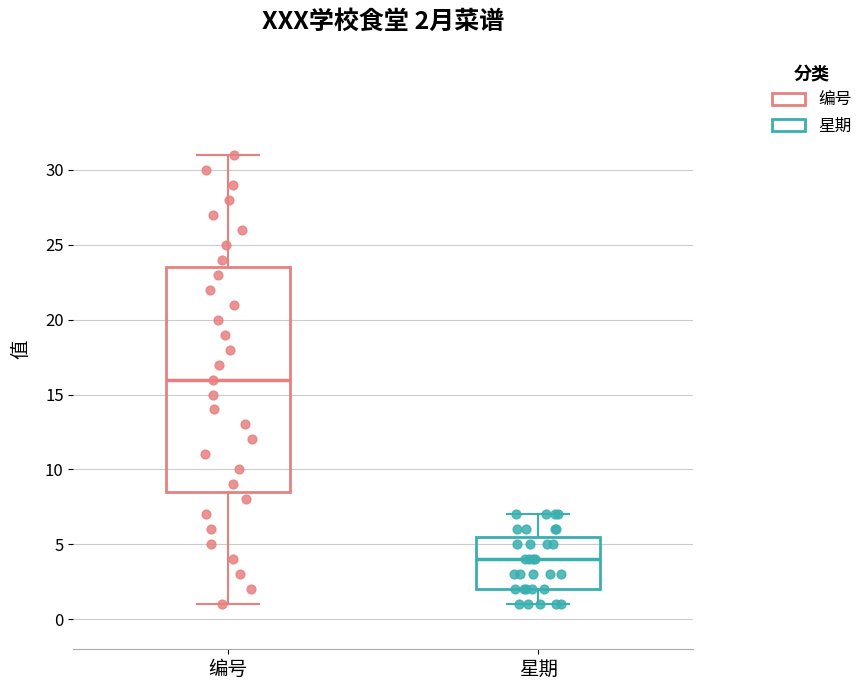

Comparing the boxes themselves (not the whiskers), which one is the tallest?

编号